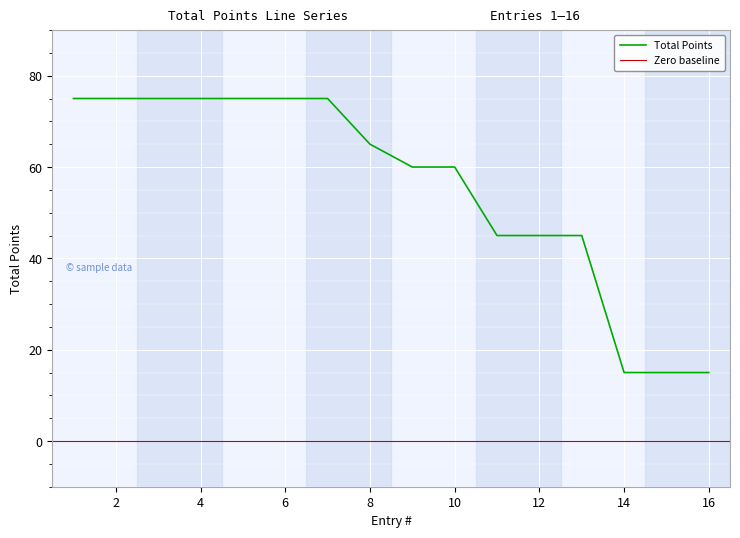

What is the ratio of the value at 8 to the value at 11?

1.4